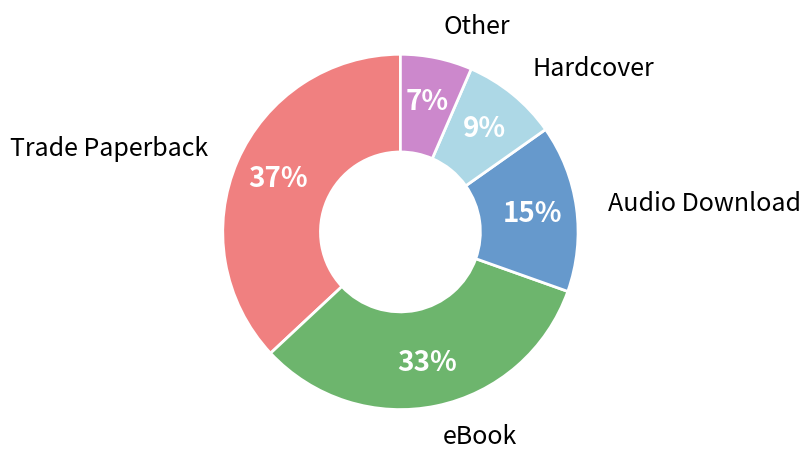

Is there any slice that represents more than half of the pie?

No